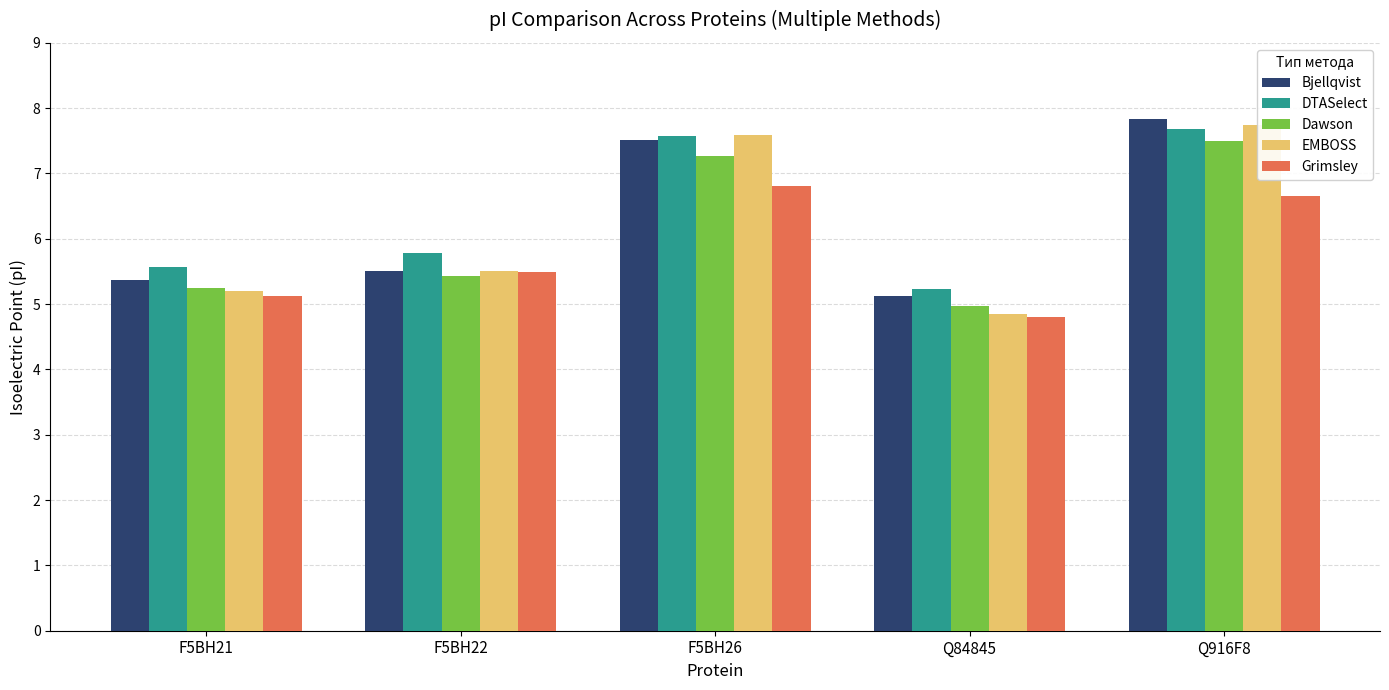

At which category is the sum across all series the highest?

Q916F8